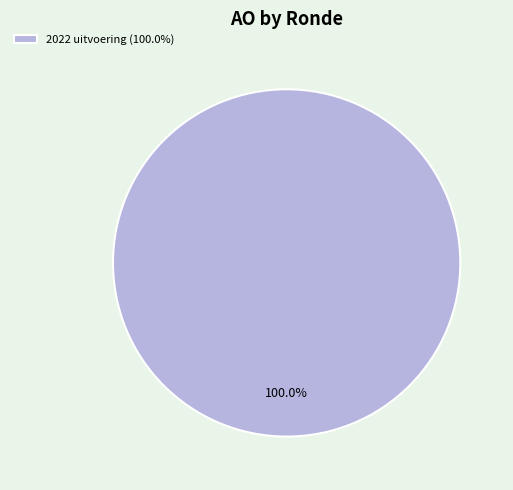

Rank the categories by value from lowest to highest.

2022 uitvoering (100.0%)